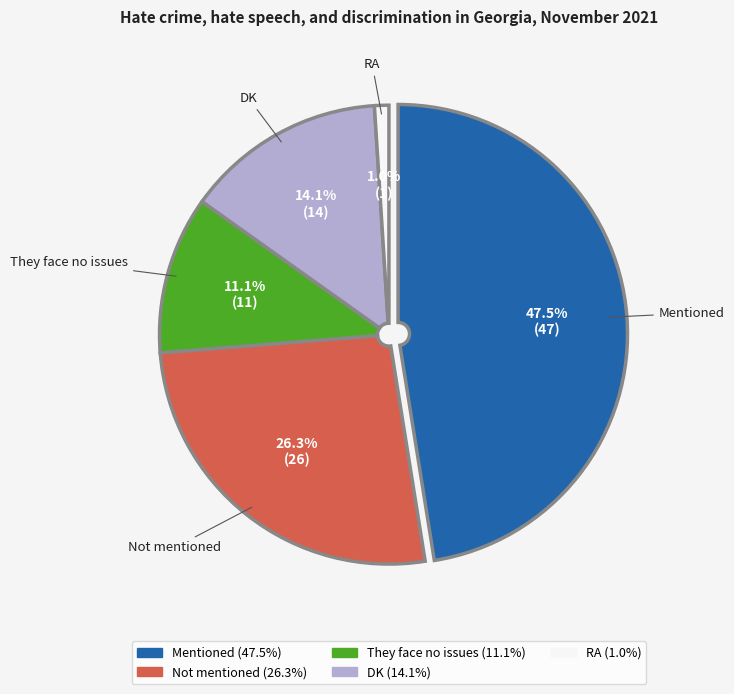

What is the largest slice in the pie chart?

Mentioned